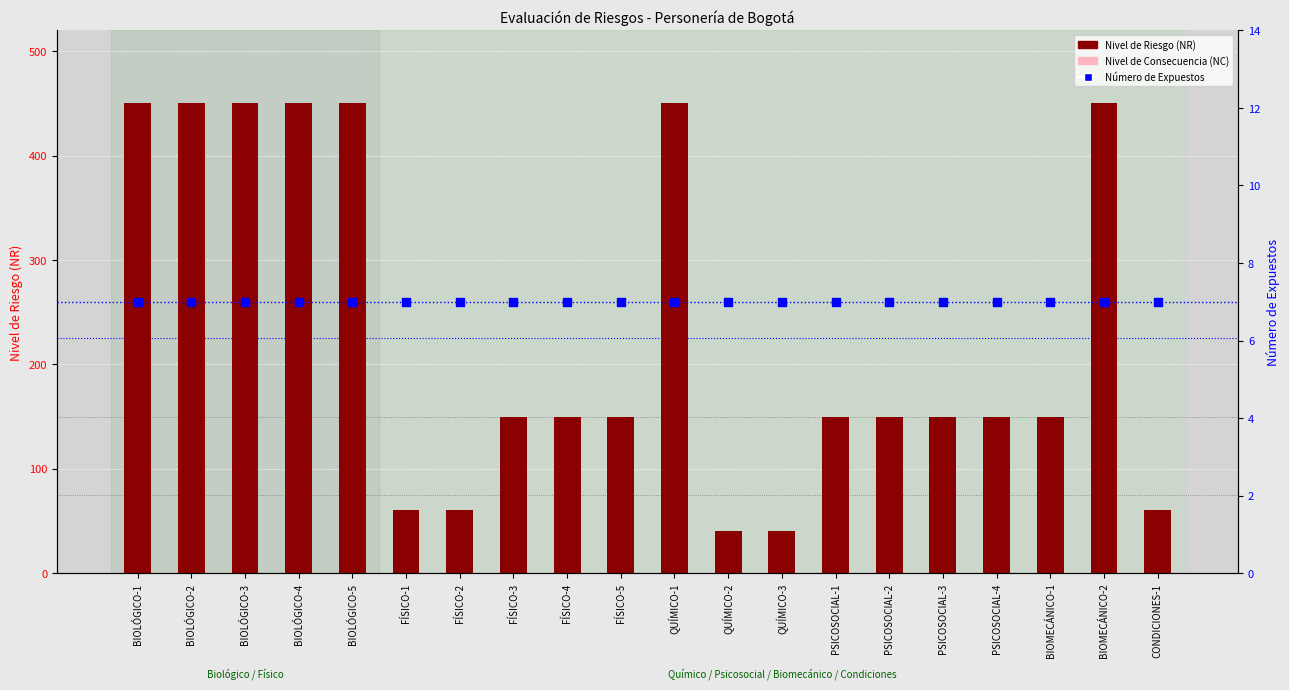

Which series contains the highest Y value?

Nivel de Riesgo (NR)